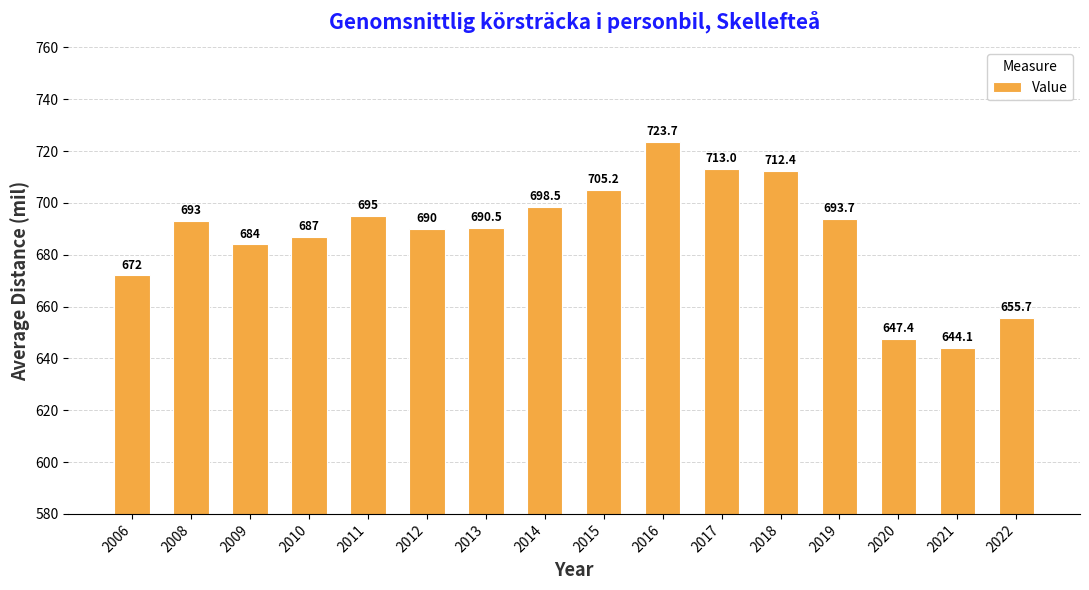

How many categories are shown in the chart?

16